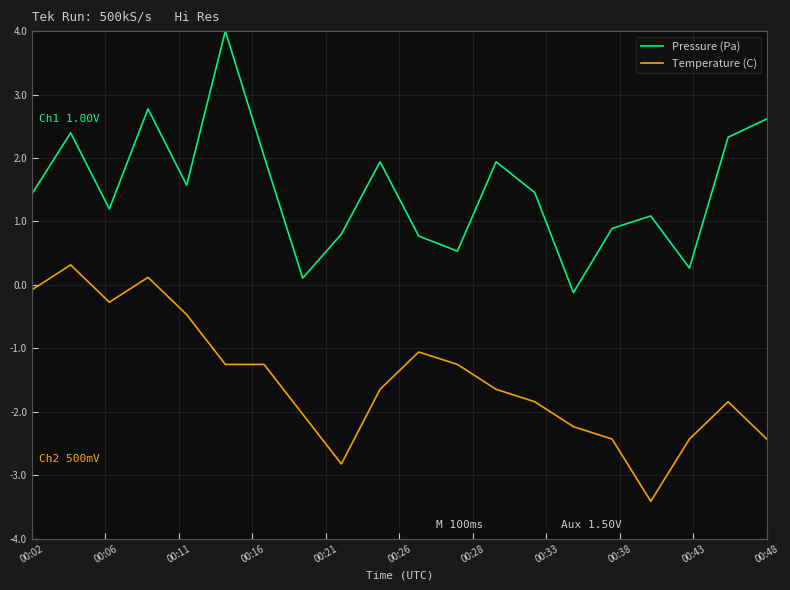

True or false: Pressure (Pa) and Temperature (C) cross at least once.

False